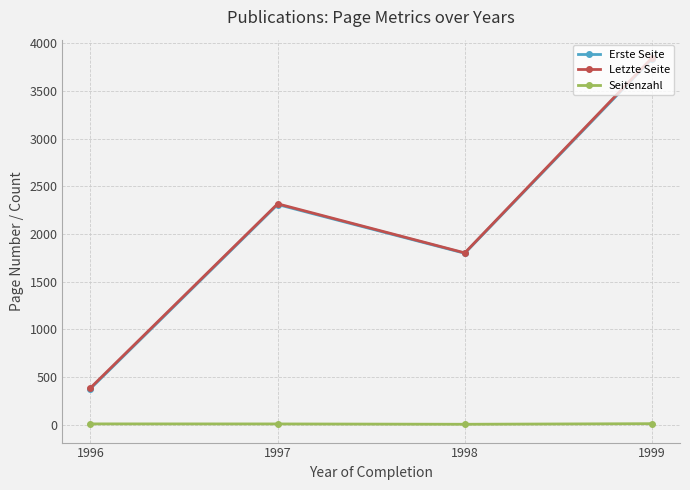

At which category is the sum across all series the highest?

1999